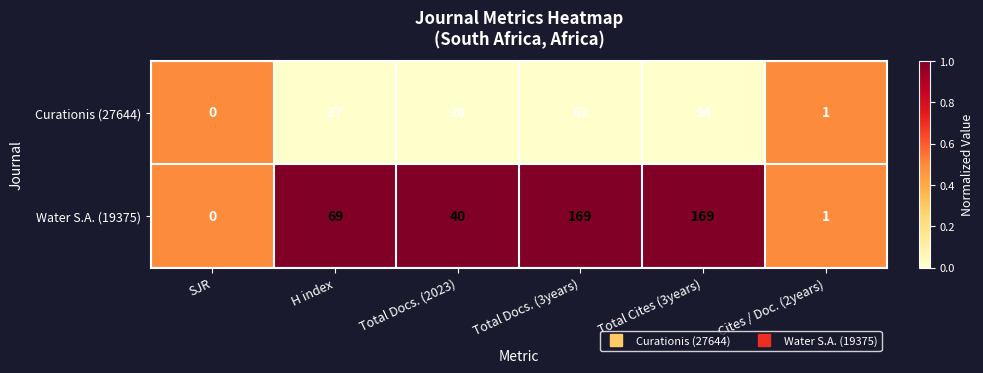

Reading left to right, what are all the values shown in this chart?

Curationis (27644): SJR=0	H index=27	Total Docs. (2023)=28	Total Docs. (3years)=82	Total Cites (3years)=94	Cites / Doc. (2years)=1
Water S.A. (19375): SJR=0	H index=69	Total Docs. (2023)=40	Total Docs. (3years)=169	Total Cites (3years)=169	Cites / Doc. (2years)=1